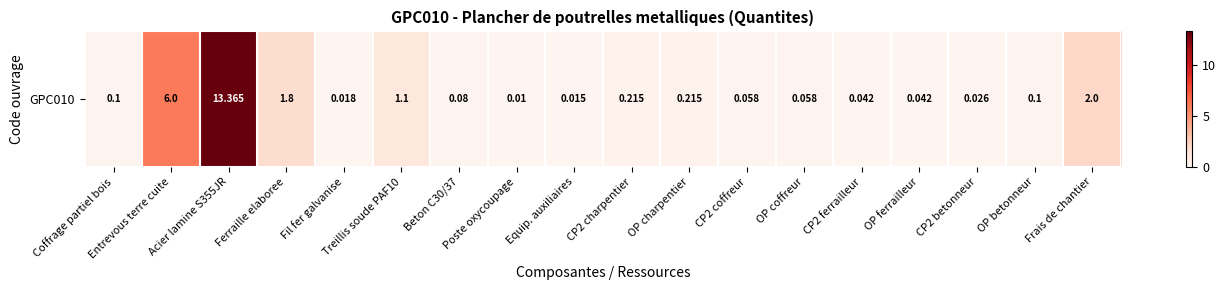

Rank the categories by value from highest to lowest.

Acier lamine S355JR, Entrevous terre cuite, Frais de chantier, Ferraille elaboree, Treillis soude PAF10, CP2 charpentier, OP charpentier, Coffrage partiel bois, OP betonneur, Beton C30/37, CP2 coffreur, OP coffreur, CP2 ferrailleur, OP ferrailleur, CP2 betonneur, Fil fer galvanise, Equip. auxiliaires, Poste oxycoupage